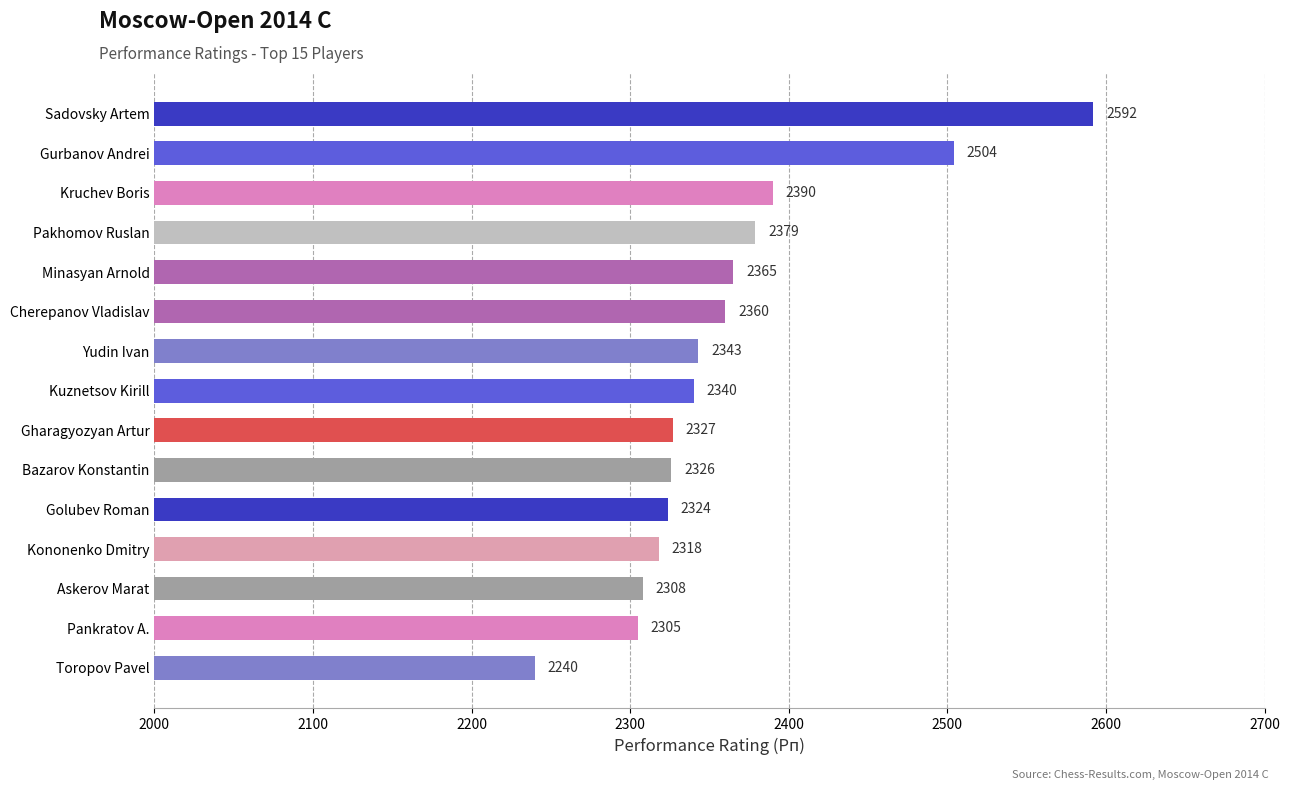

What is the difference between the maximum and second lowest values?

287